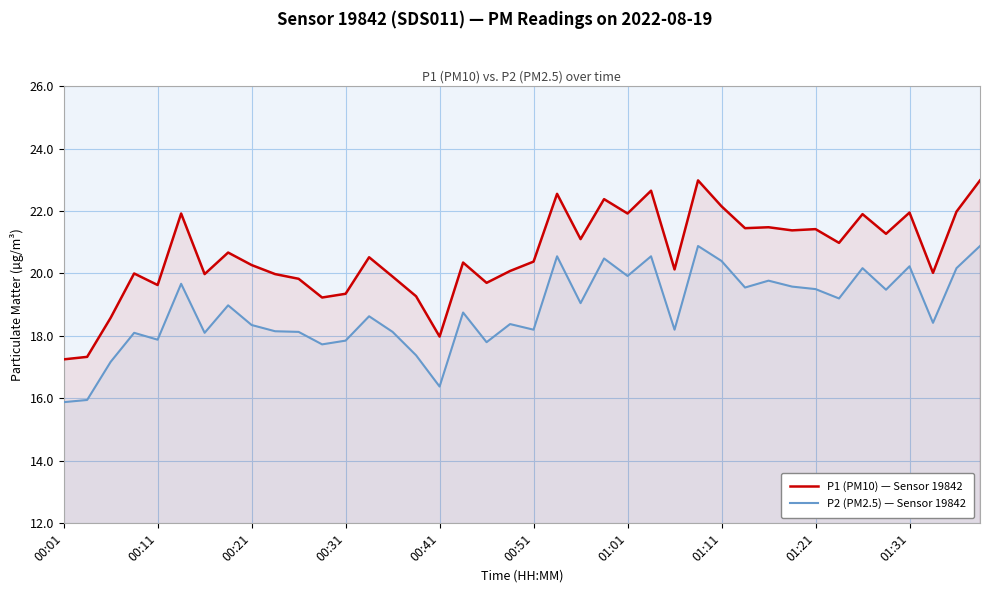

Reading left to right, list all the values displayed in this chart.

P1 (PM10) — Sensor 19842: 17.2	17.3	18.6	20.0	19.6	21.9	20.0	20.7	20.3	20.0	19.8	19.2	19.4	20.5	19.9	19.3	18.0	20.4	19.7	20.1	20.4	22.6	21.1	22.4	21.9	22.6	20.1	23.0	22.1	21.4	21.5	21.4	21.4	21.0	21.9	21.3	21.9	20.0	22.0	23.0
P2 (PM2.5) — Sensor 19842: 15.9	15.9	17.2	18.1	17.9	19.7	18.1	19.0	18.4	18.1	18.1	17.7	17.9	18.6	18.1	17.4	16.4	18.8	17.8	18.4	18.2	20.6	19.1	20.5	19.9	20.6	18.2	20.9	20.4	19.6	19.8	19.6	19.5	19.2	20.2	19.5	20.2	18.4	20.2	20.9